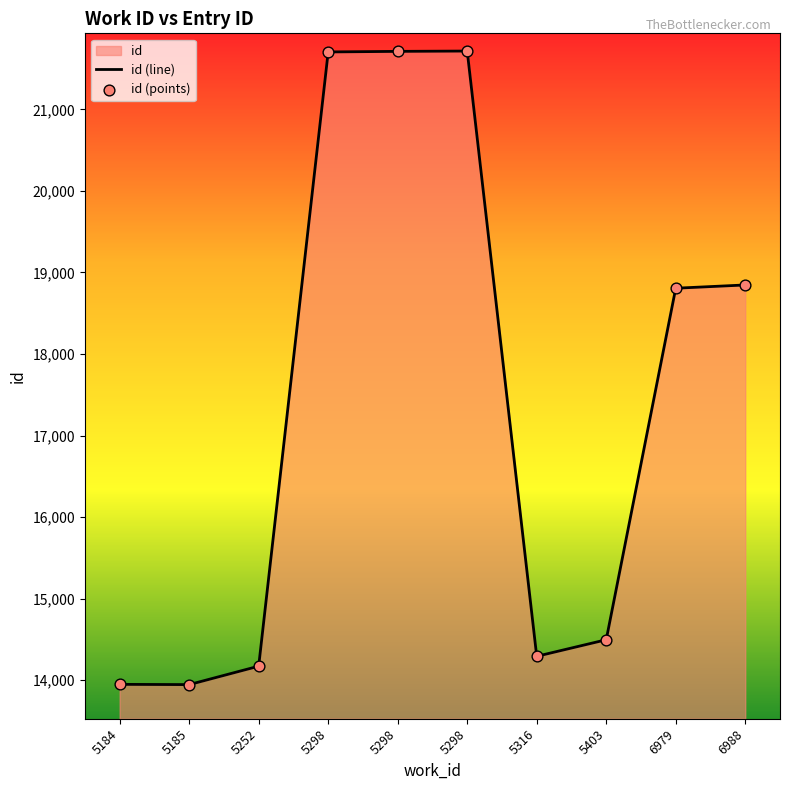

At how many categories does at least one series exceed 15869?

5